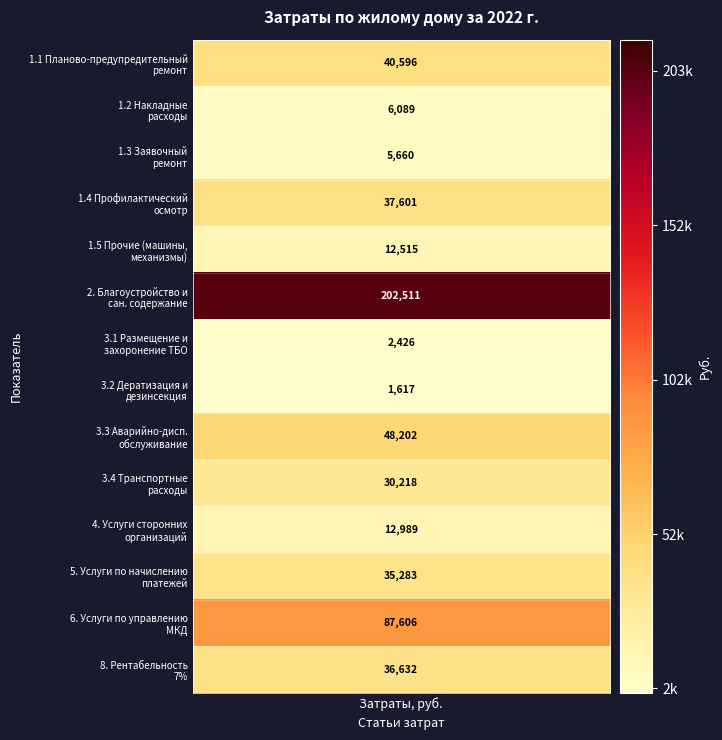

What is the average value?

39996.1